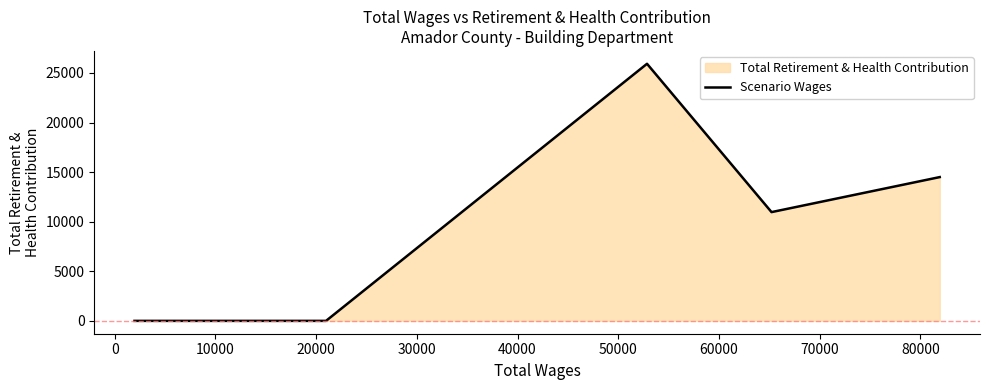

What is the average value?

10279